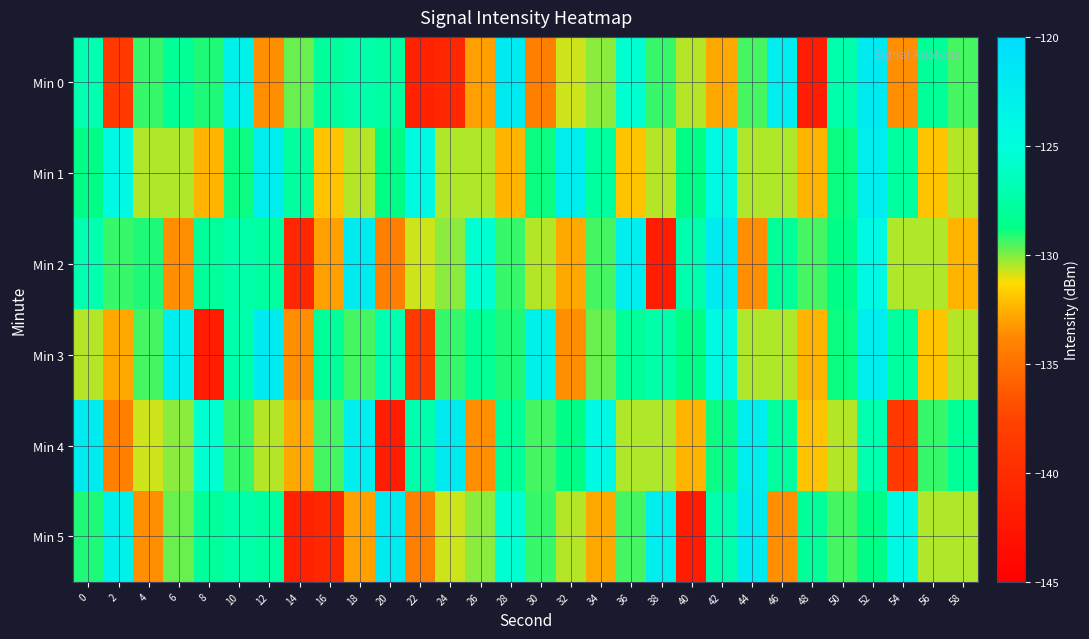

Between 22 and 42, which is larger?

42